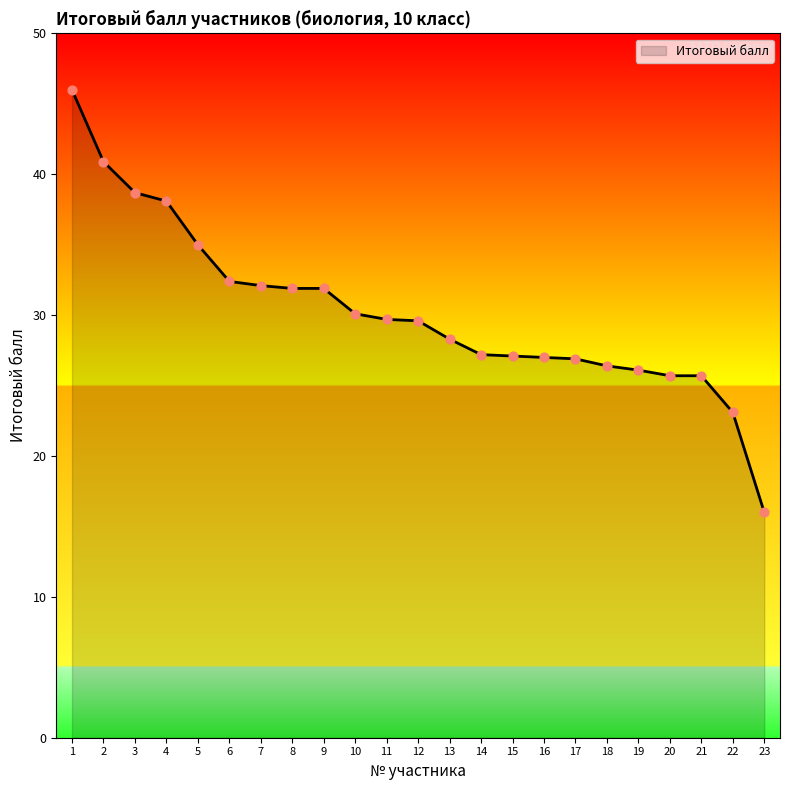

What is the change in value from 1 to 14?

-18.8